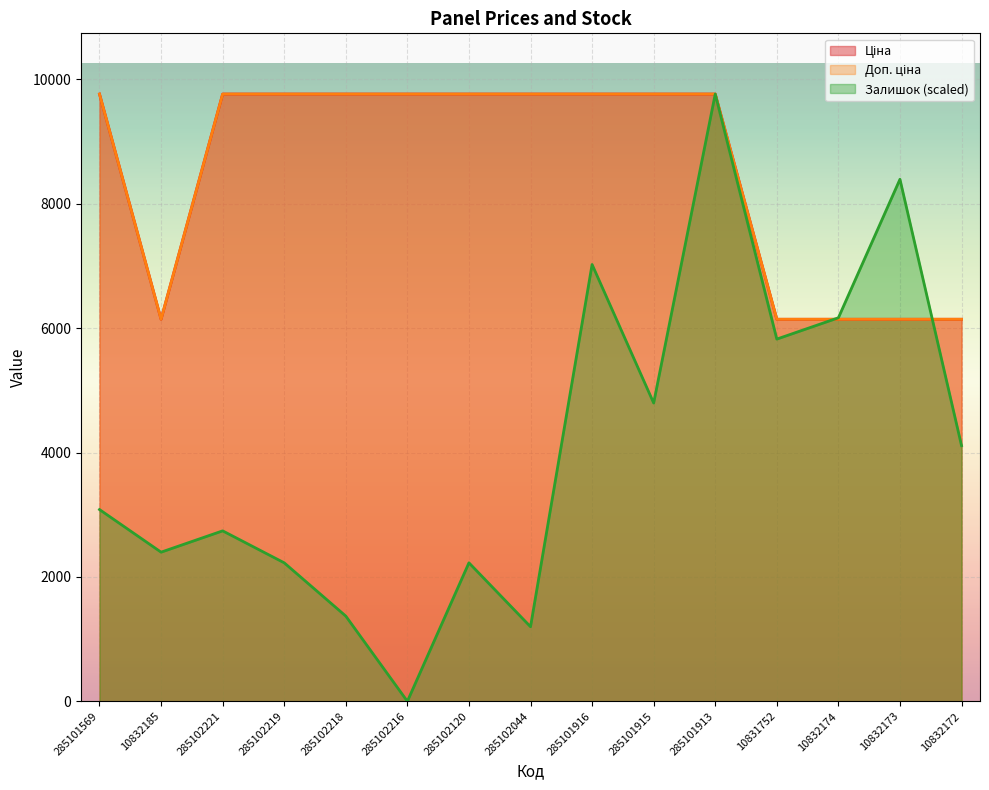

Which series has the largest total across all categories?

Ціна